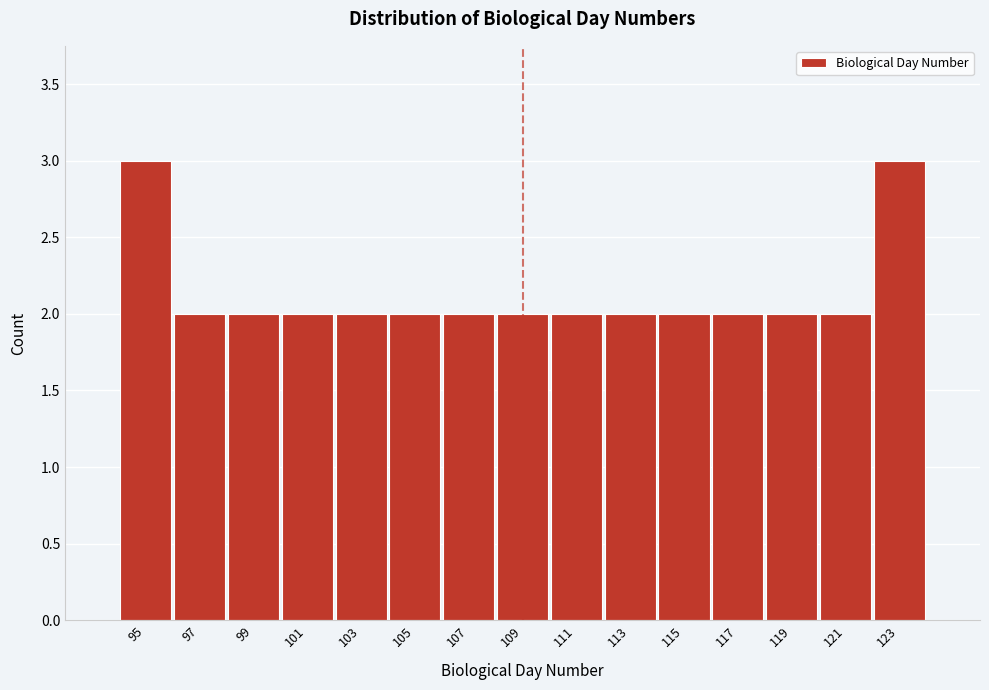

Reading right to left, transcribe all the data shown in this chart.

3	2	2	2	2	2	2	2	2	2	2	2	2	2	3